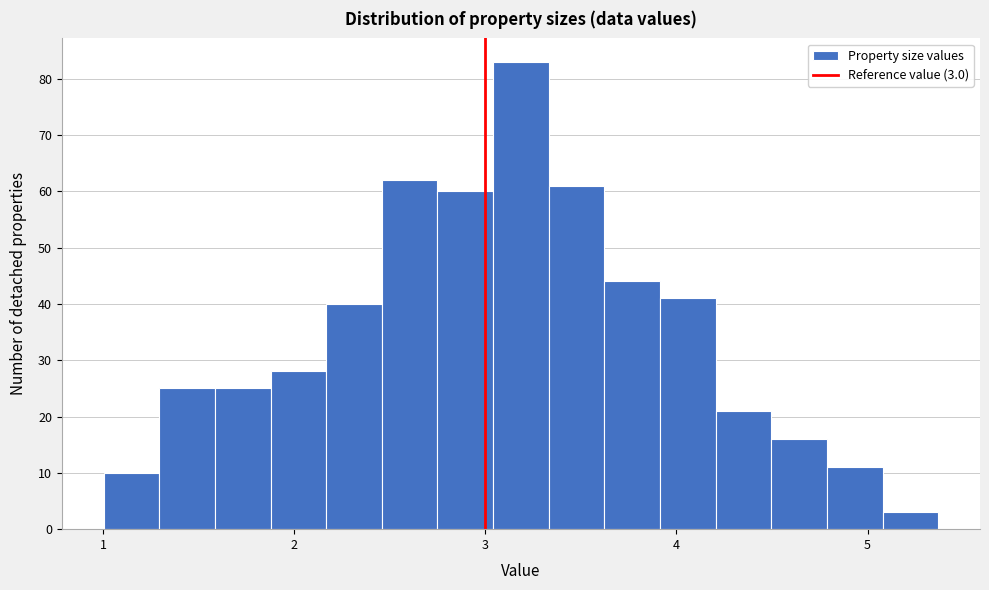

Read against the x-axis, roughly where is the centre of the tallest bar?

3.2